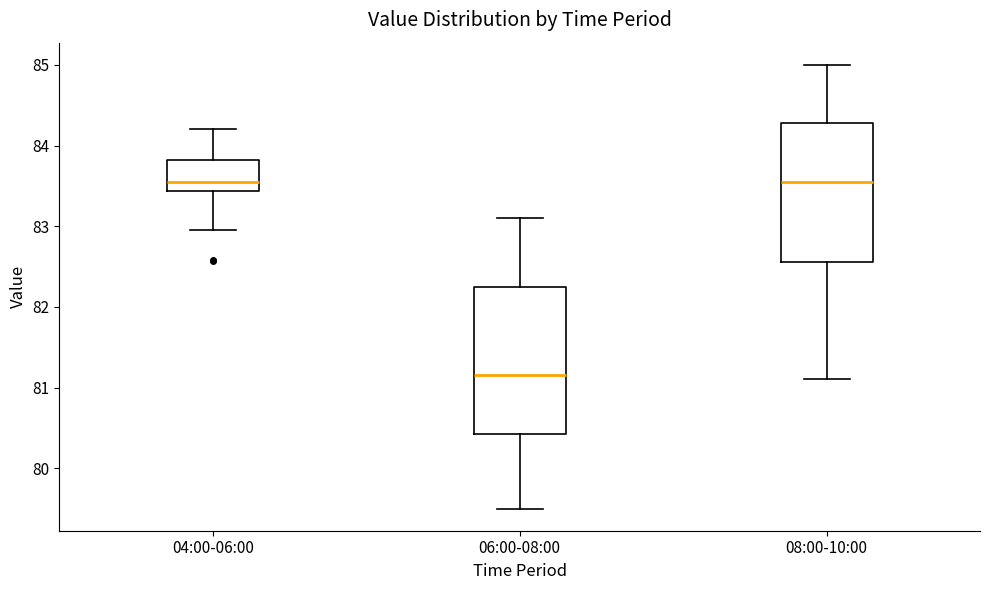

Where does the lower whisker of the box for 06:00-08:00 end on the y-axis? The values are not printed on the chart, so give them approximately, as read against the axis.

79.5